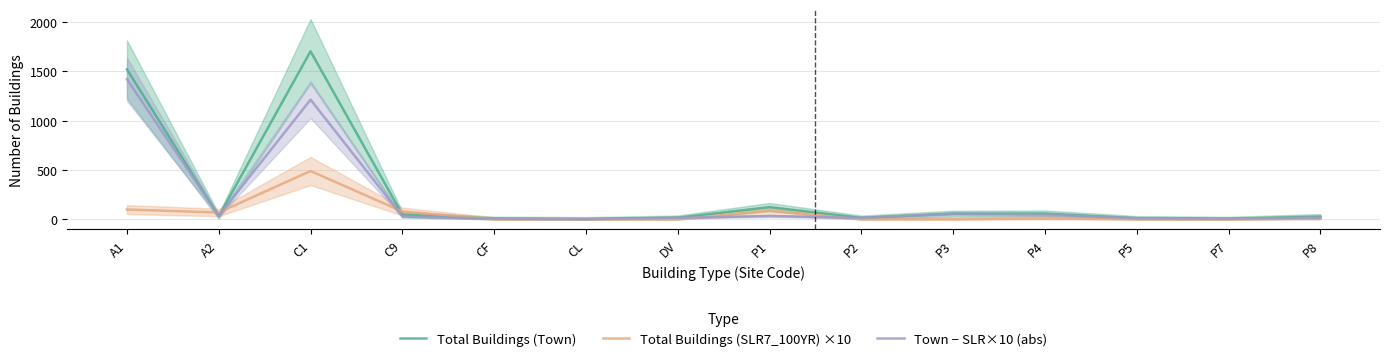

Is this an area chart (filled region under the line)?

No